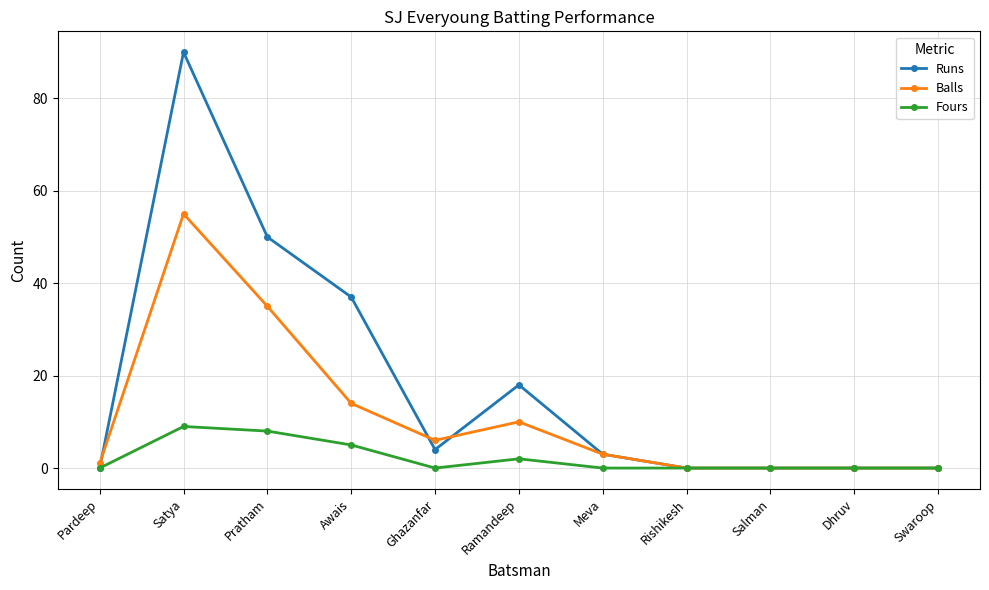

Is this an area chart (filled region under the line)?

No